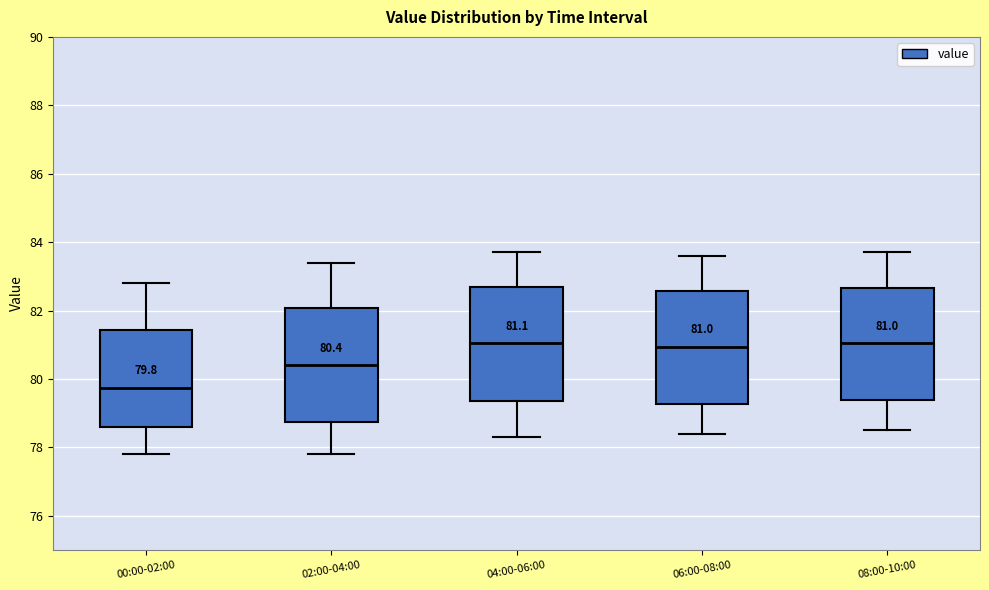

Which box has the lowest median line?

00:00-02:00